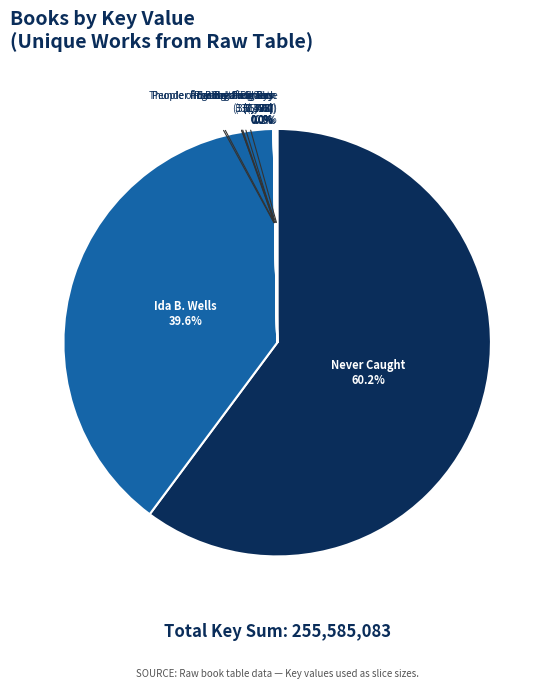

Does Never Caught represent more than half of the total?

Yes